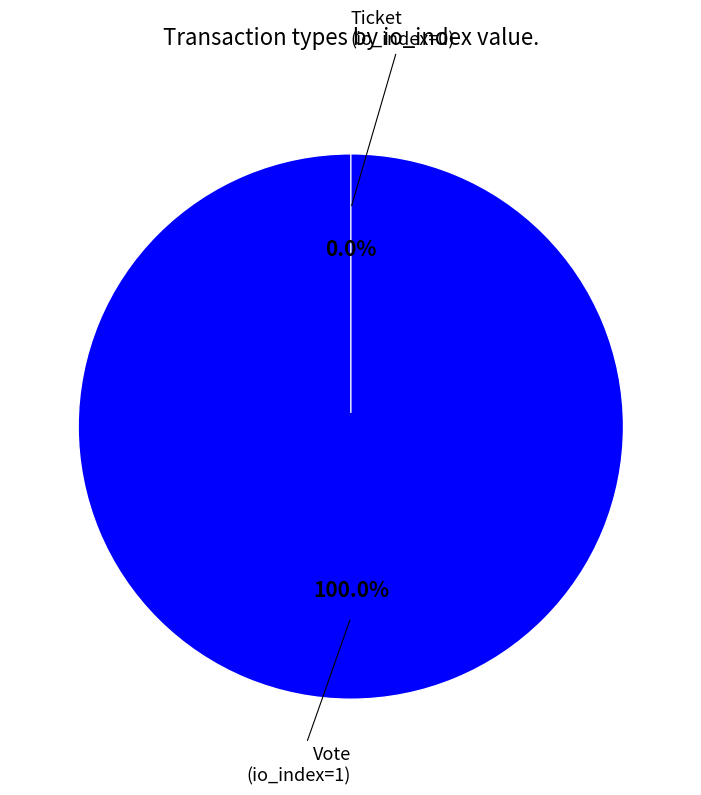

What percentage is the Vote slice, to the nearest percent?

100%